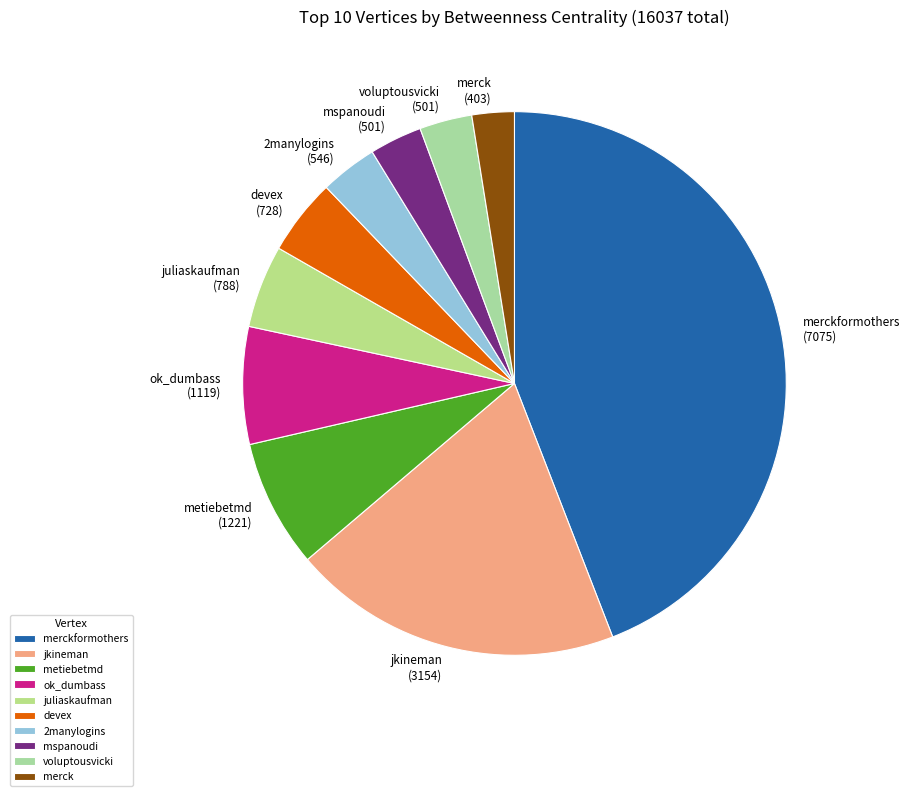

Do mspanoudi (501) and jkineman (3154) together represent more than half of the pie?

No